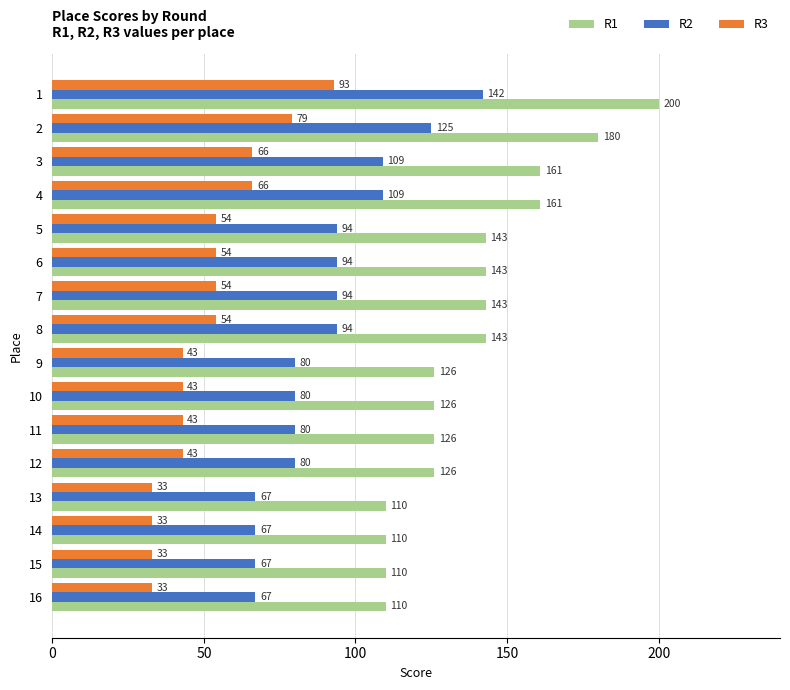

List the series in order of their peak value, highest first.

R1, R2, R3